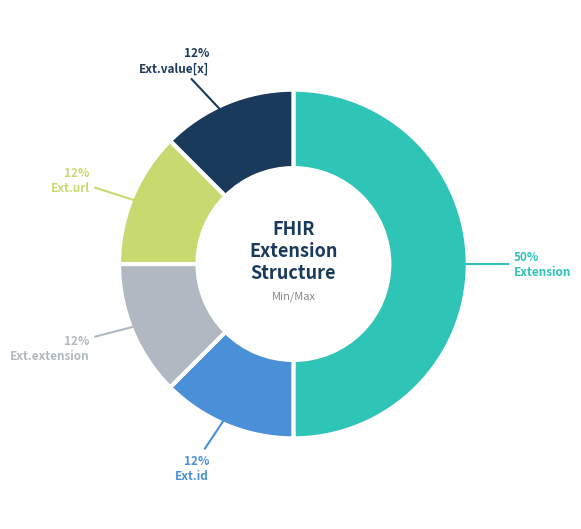

To the nearest percent, what is the average slice percentage?

20%